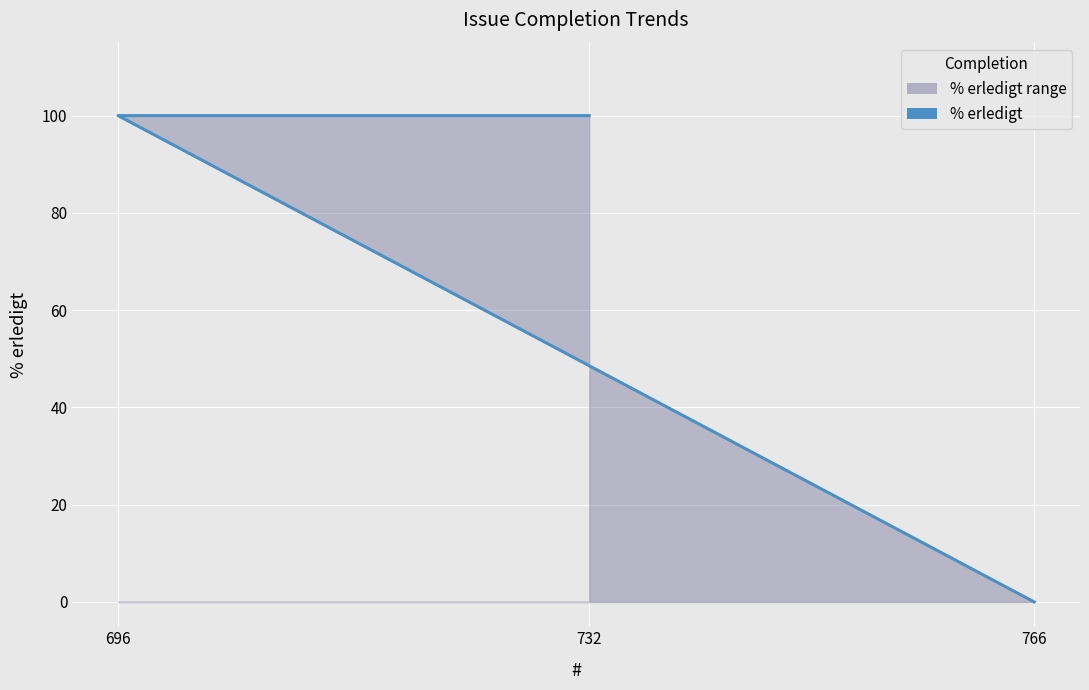

The chart shows a value of 45 at 732. True or false?

False